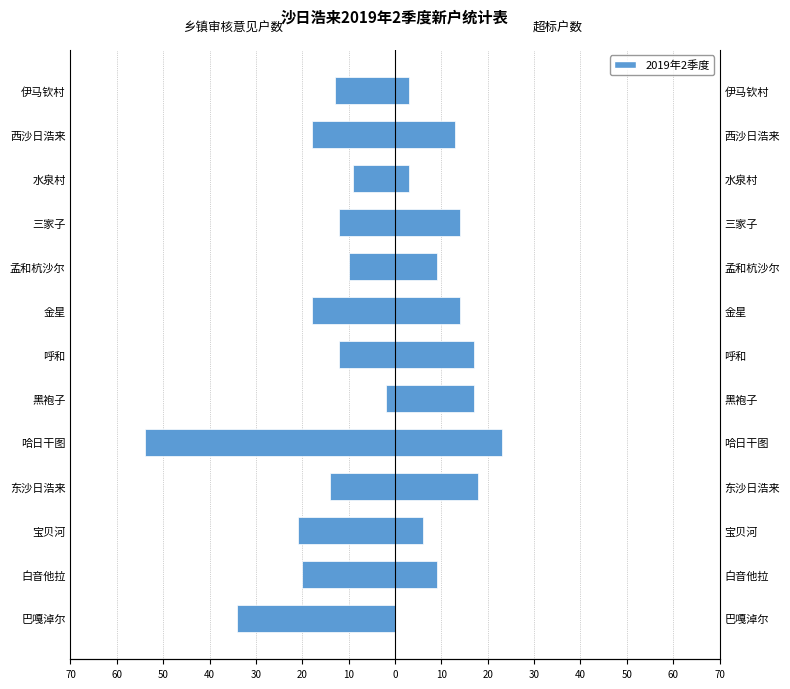

Reading right to left, list all the values displayed in this chart.

乡镇审核意见户数: -13	-18	-9	-12	-10	-18	-12	-2	-54	-14	-21	-20	-34
超标户数: 3	13	3	14	9	14	17	17	23	18	6	9	0